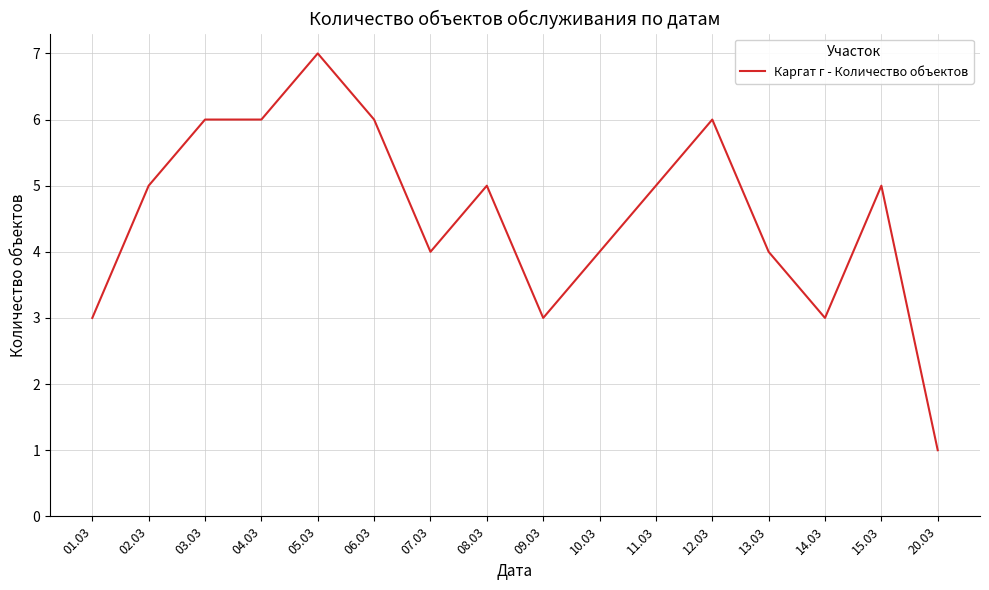

True or false: the data shows 3 at 01.03.

True